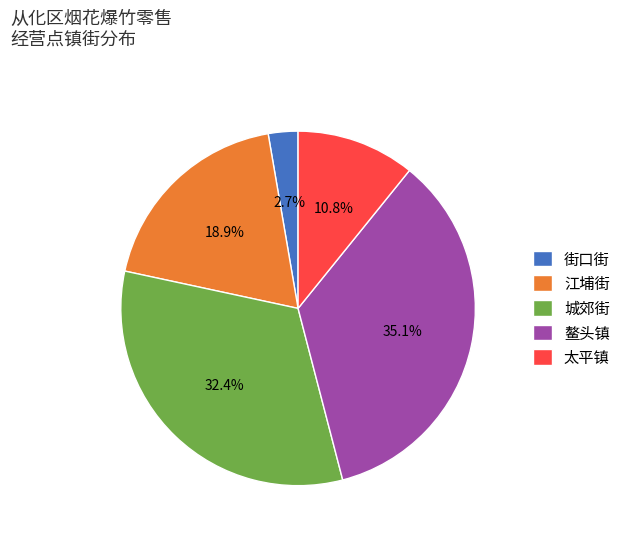

The 太平镇 slice represents 28% of the pie. True or false?

False